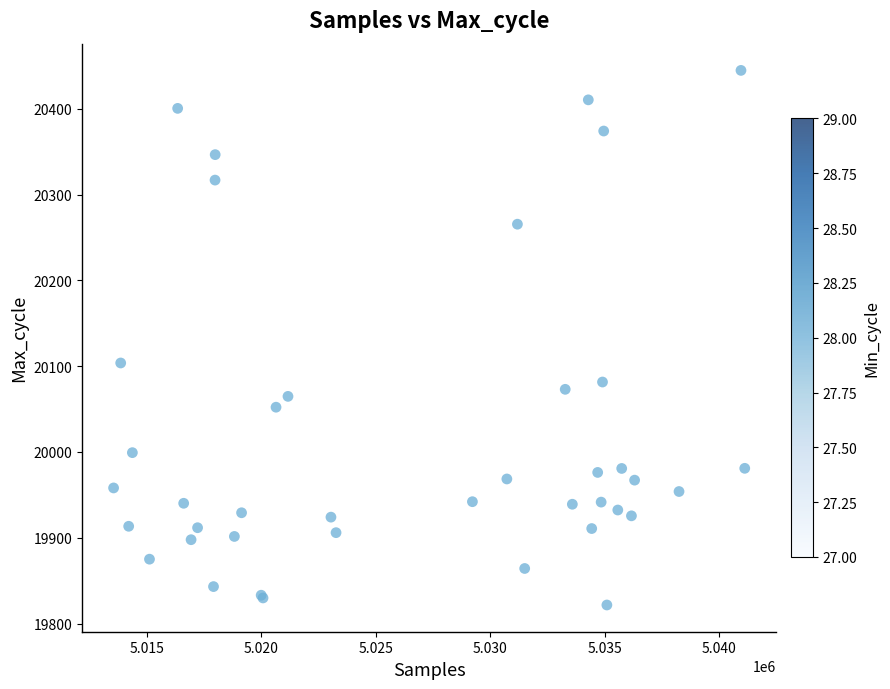

What Y value in the scatter plot is closest to 20133?

20103.8